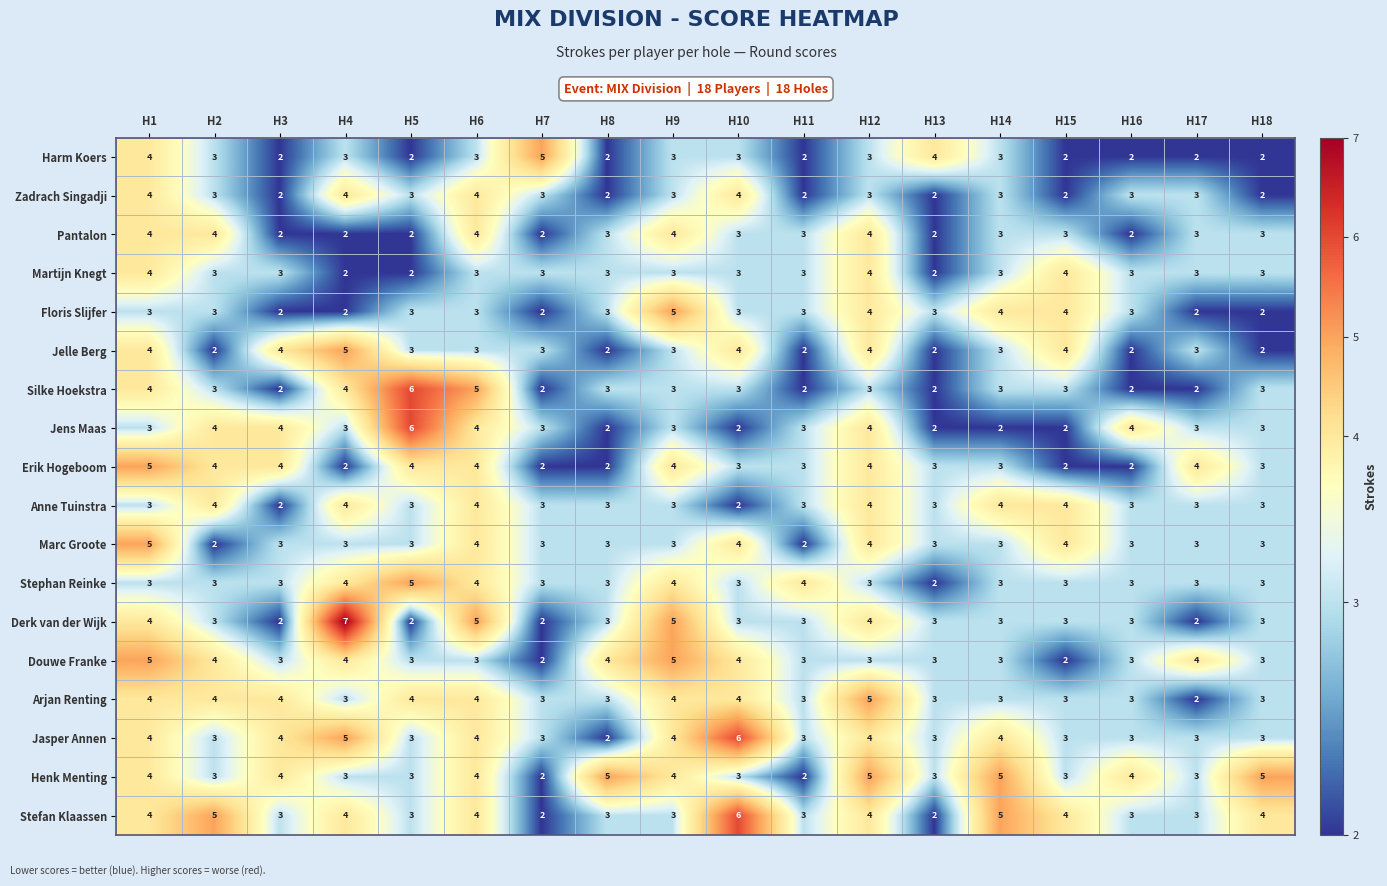

True or false: Pantalon has a value of 4 at H6.

True